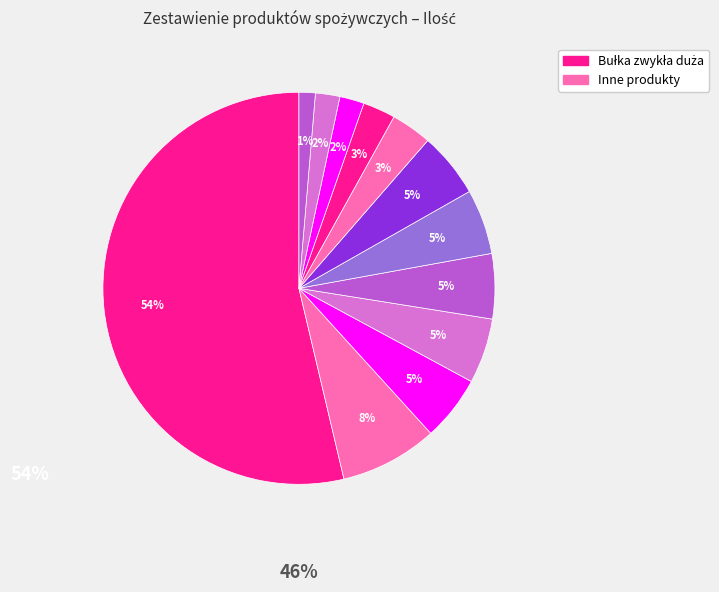

Rank the categories by value from lowest to highest.

Kasza pęczak, Kasza bulgur saszetki, Lubczyk suszony, Koncentrat pomidorowy, Cukier biały (1kg), Kasza gryczana saszetki, Makaron durum długie wstążki, Makaron durum penne, Makaron durum spaghetti, Makaron kokardki, Bułka tarta (500g), Bułka zwykła duża